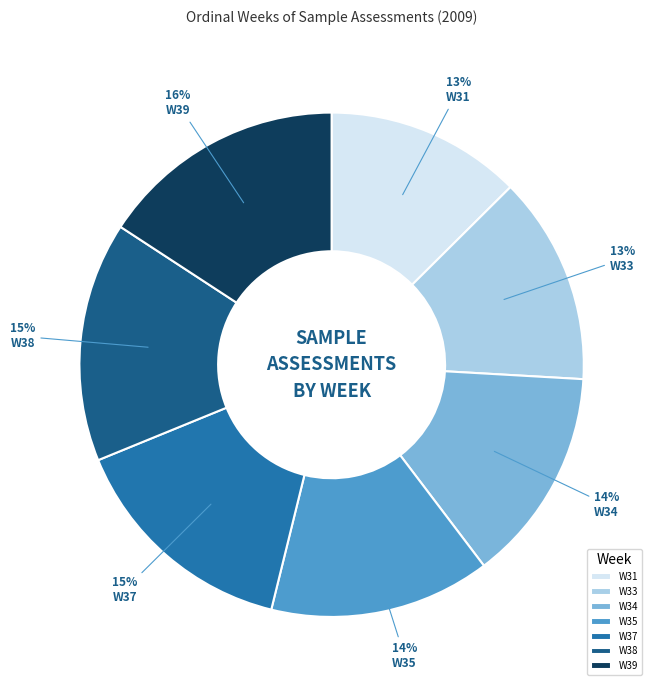

The W35 slice represents 14% of the pie. True or false?

True